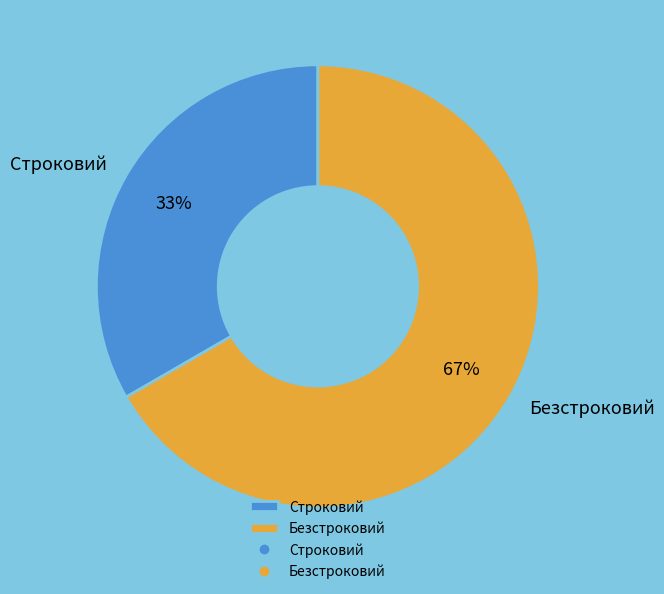

Count the number of slices in the pie.

2